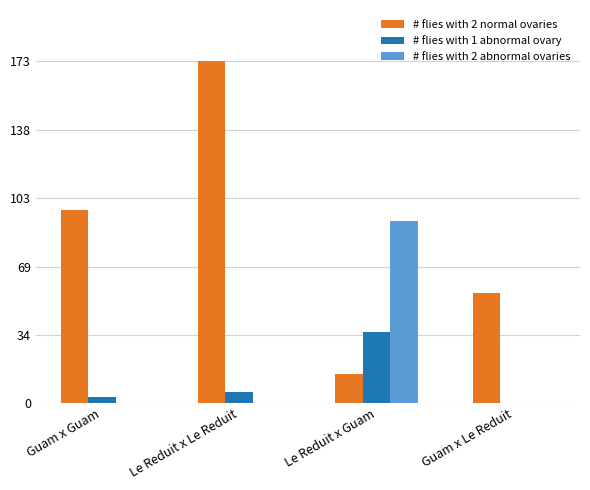

Which category has the highest value in the # flies with 1 abnormal ovary series?

Le Reduit x Guam